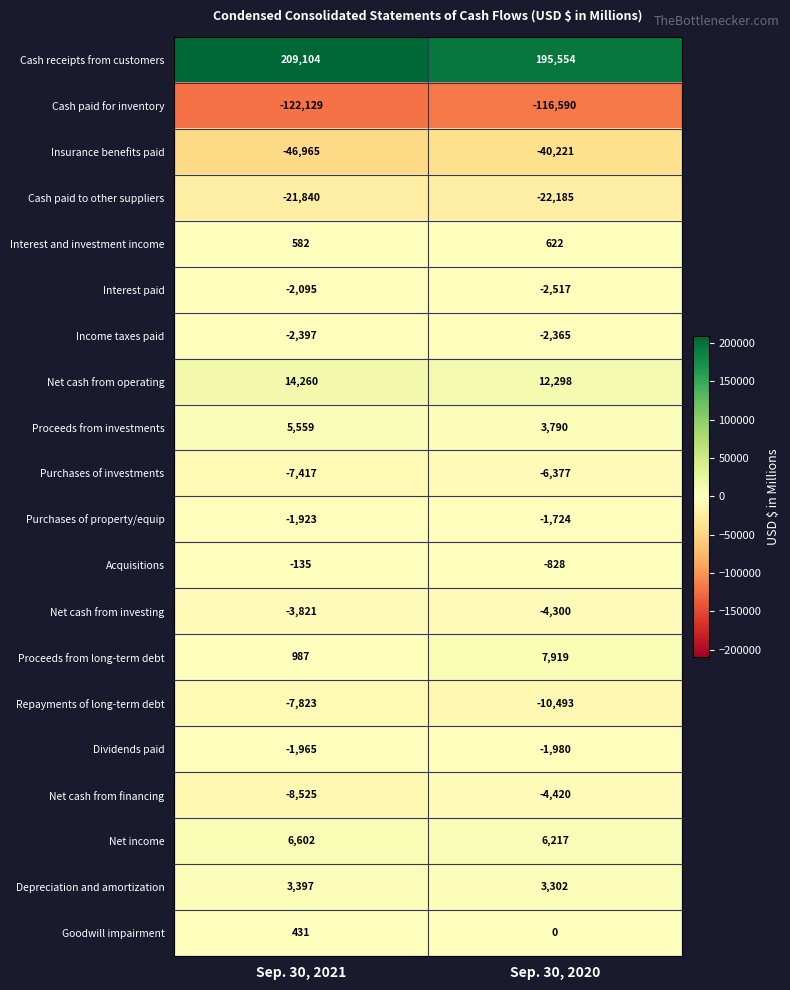

What is the spread (max minus min) of values at Sep. 30, 2020?

312144